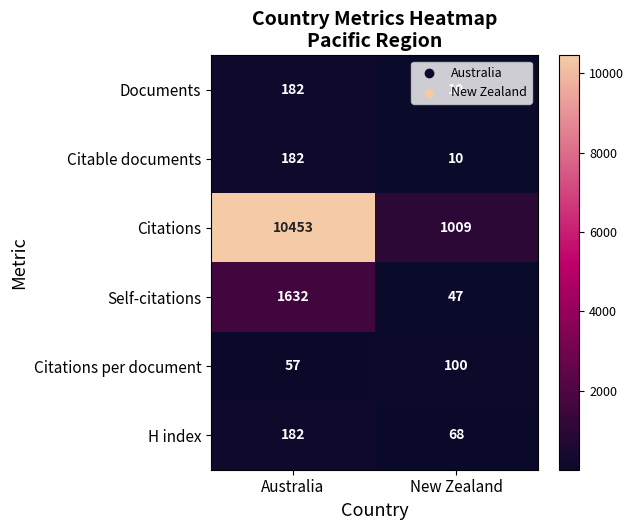

How many values in the Citations series are below 10453?

1